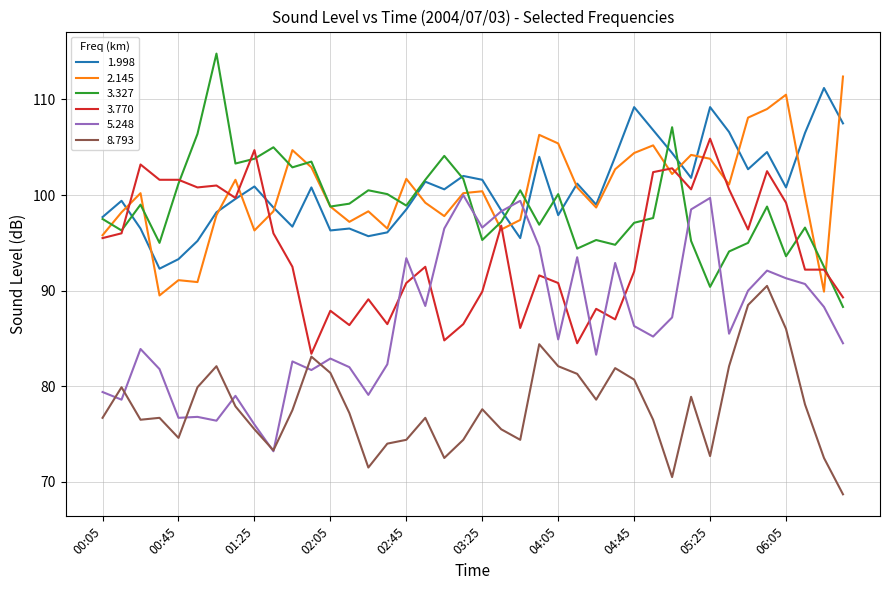

True or false: 8.793 and 3.327 intersect in this chart.

False